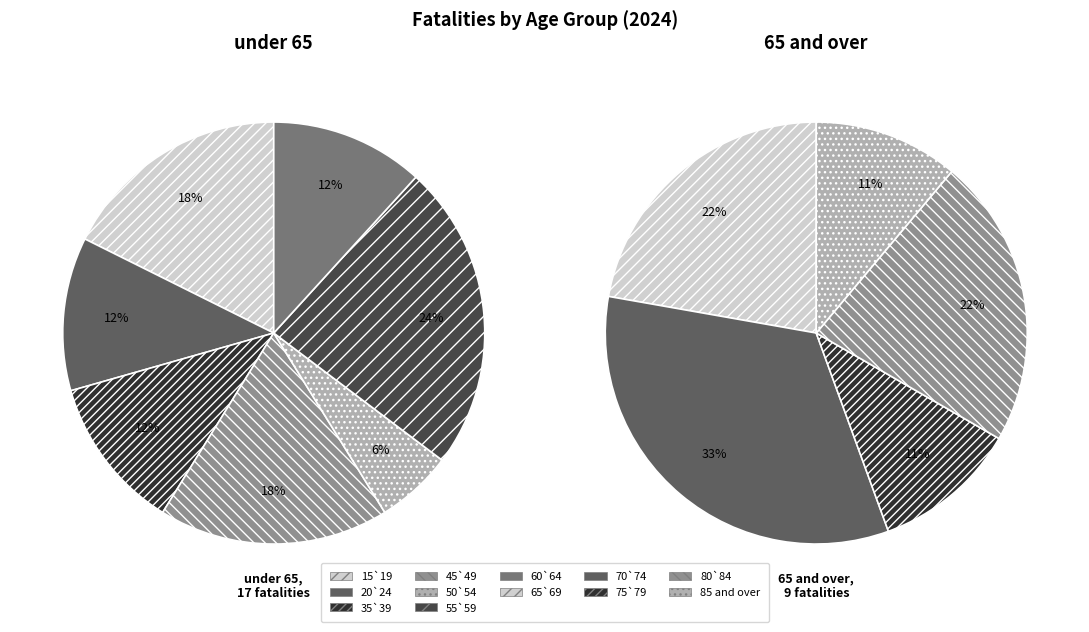

Does any single category account for the majority?

No